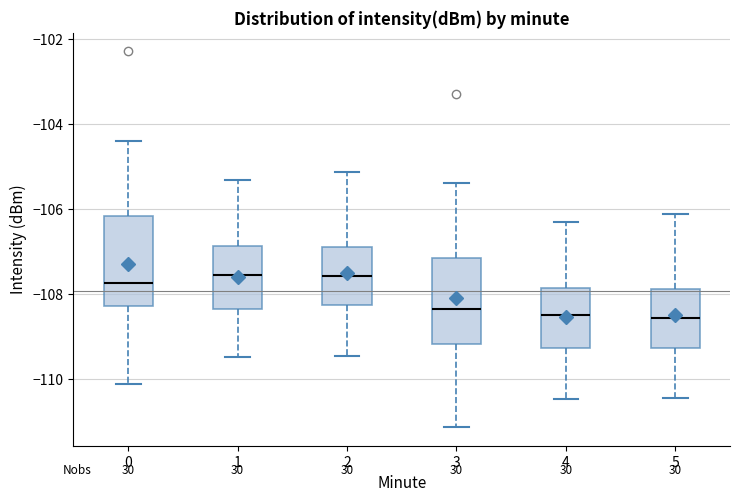

Where is the lower edge of the box at x = 5 on the y-axis? The values are not printed on the chart, so give them approximately, as read against the axis.

-109.2